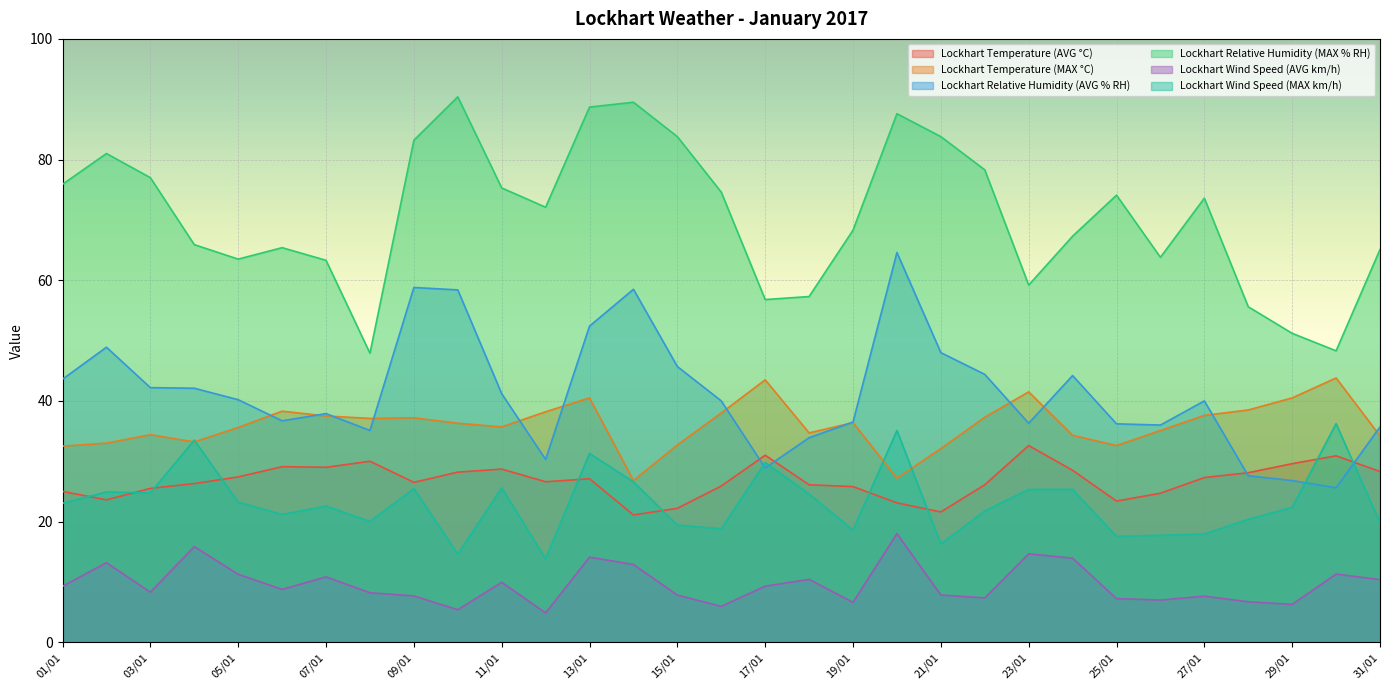

At how many categories does at least one series exceed 72?

16